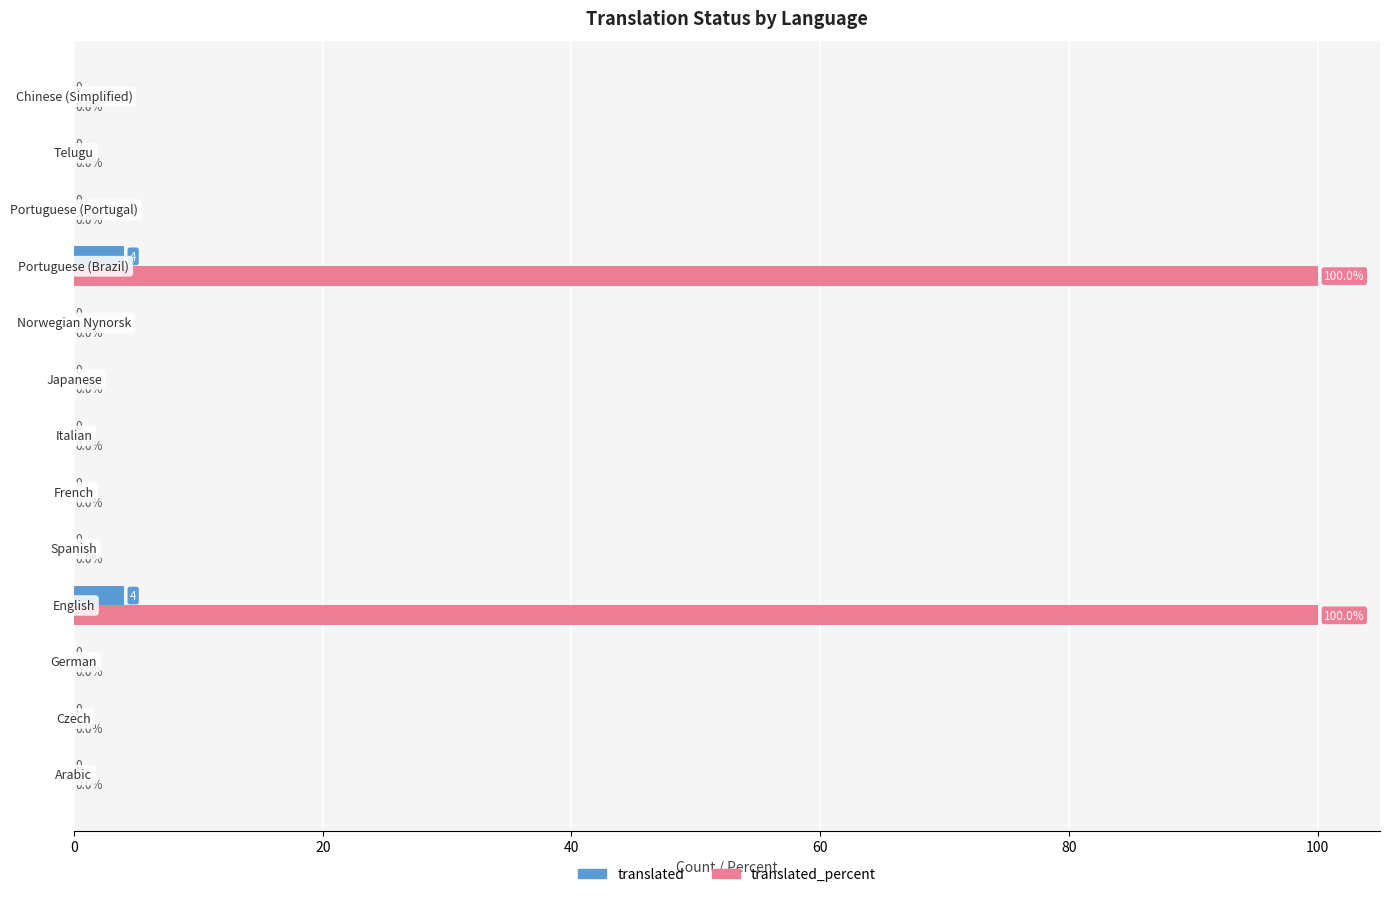

What is the maximum value shown in the chart?

100